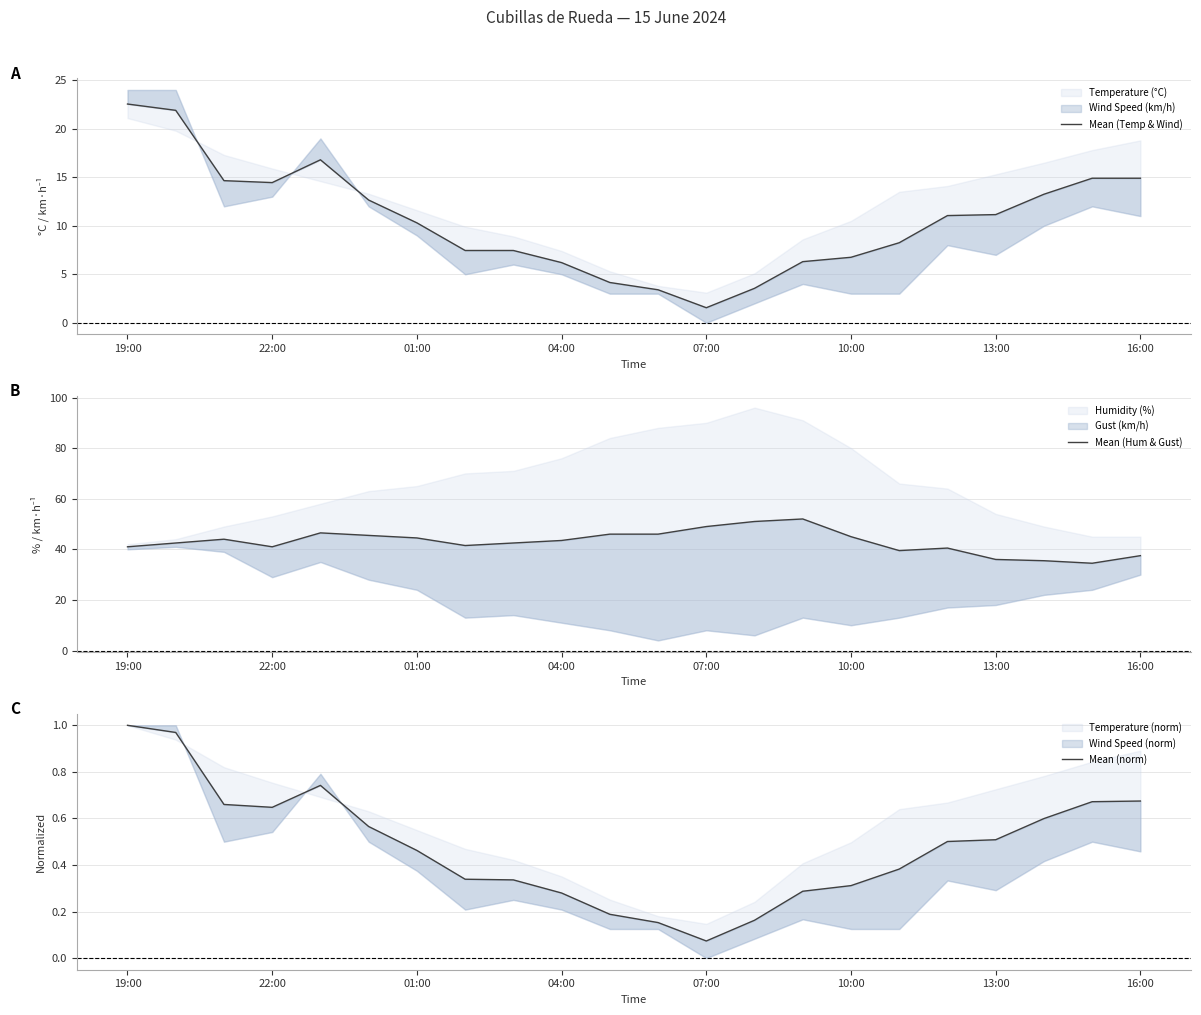

True or false: Mean (norm) and Mean (Hum & Gust) cross at least once.

False